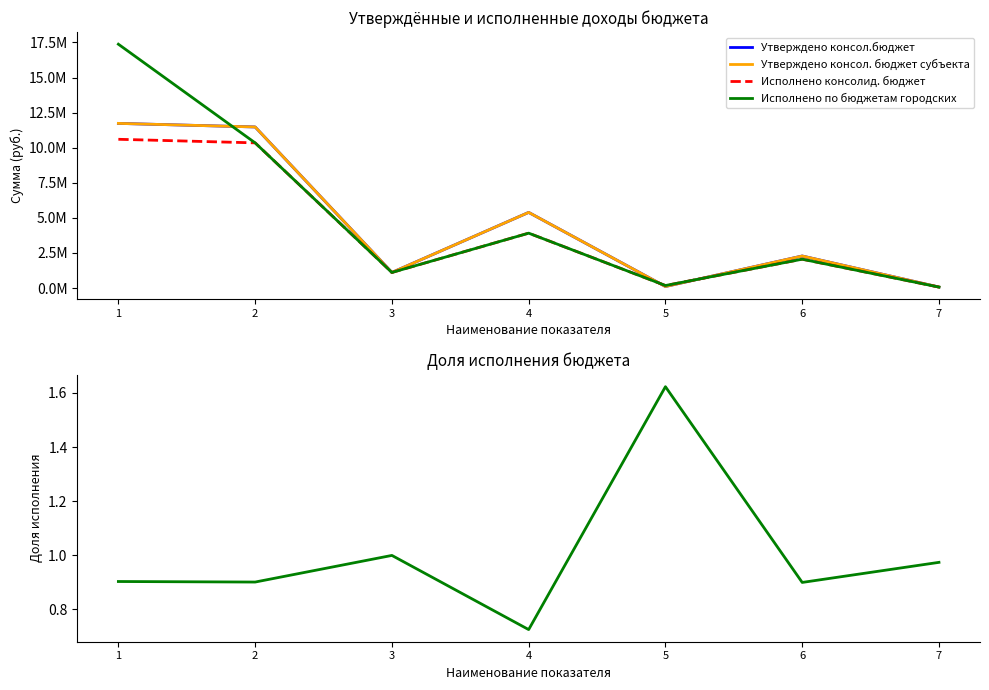

Which label corresponds to the smallest value in the chart?

4